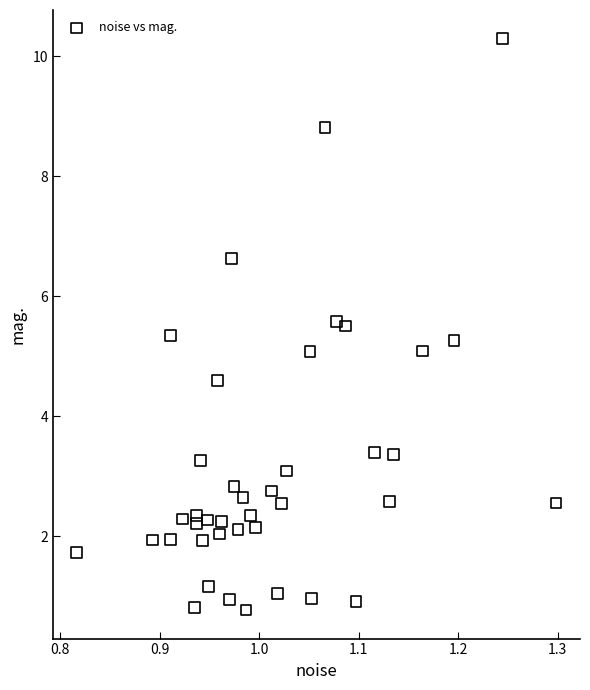

What is the range of X values (max minus min)?

0.5